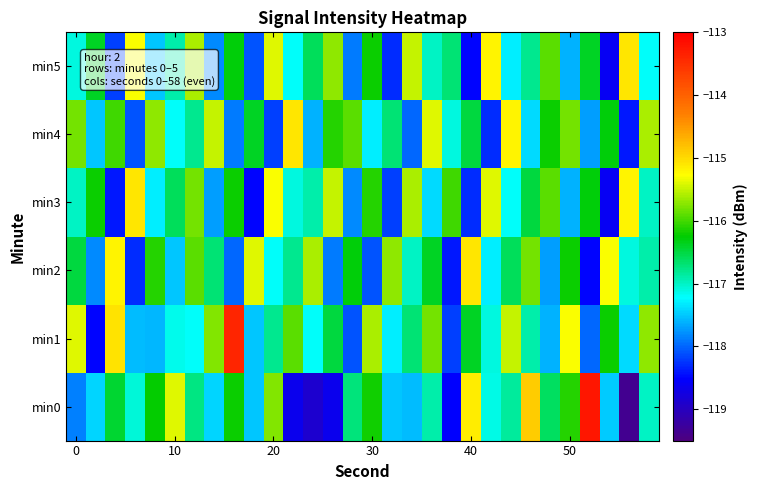

Which series has the largest range (max minus min)?

min0